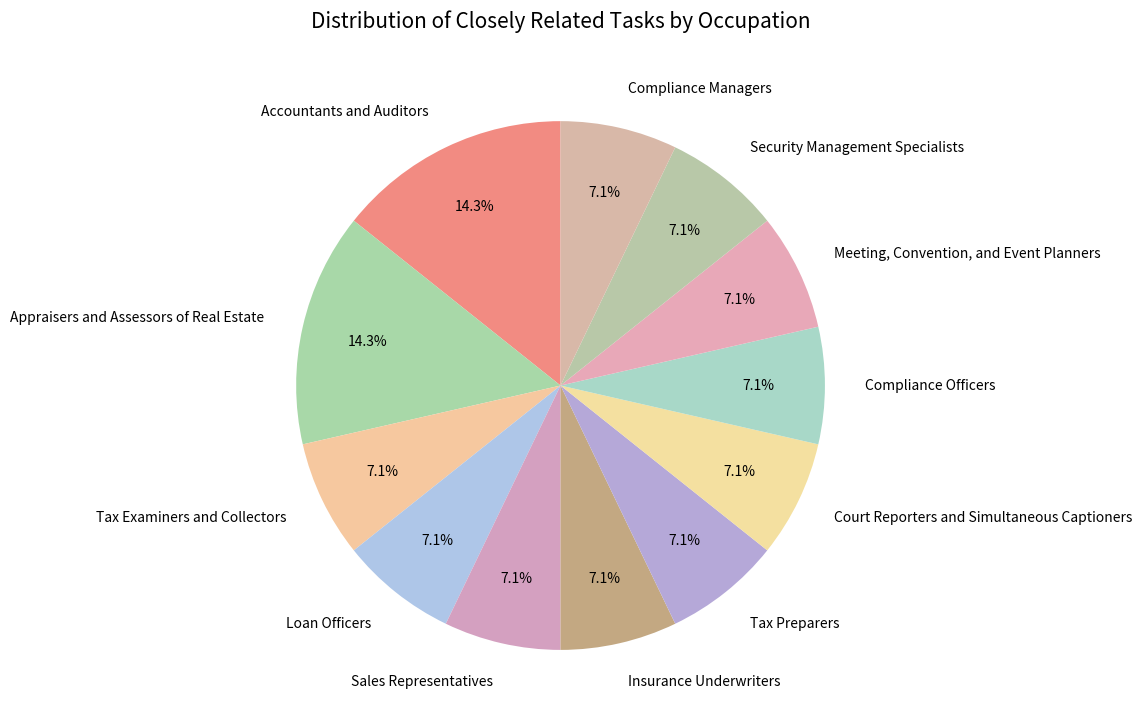

Approximately how many times larger is the value at Accountants and Auditors compared to Court Reporters and Simultaneous Captioners?

2.0